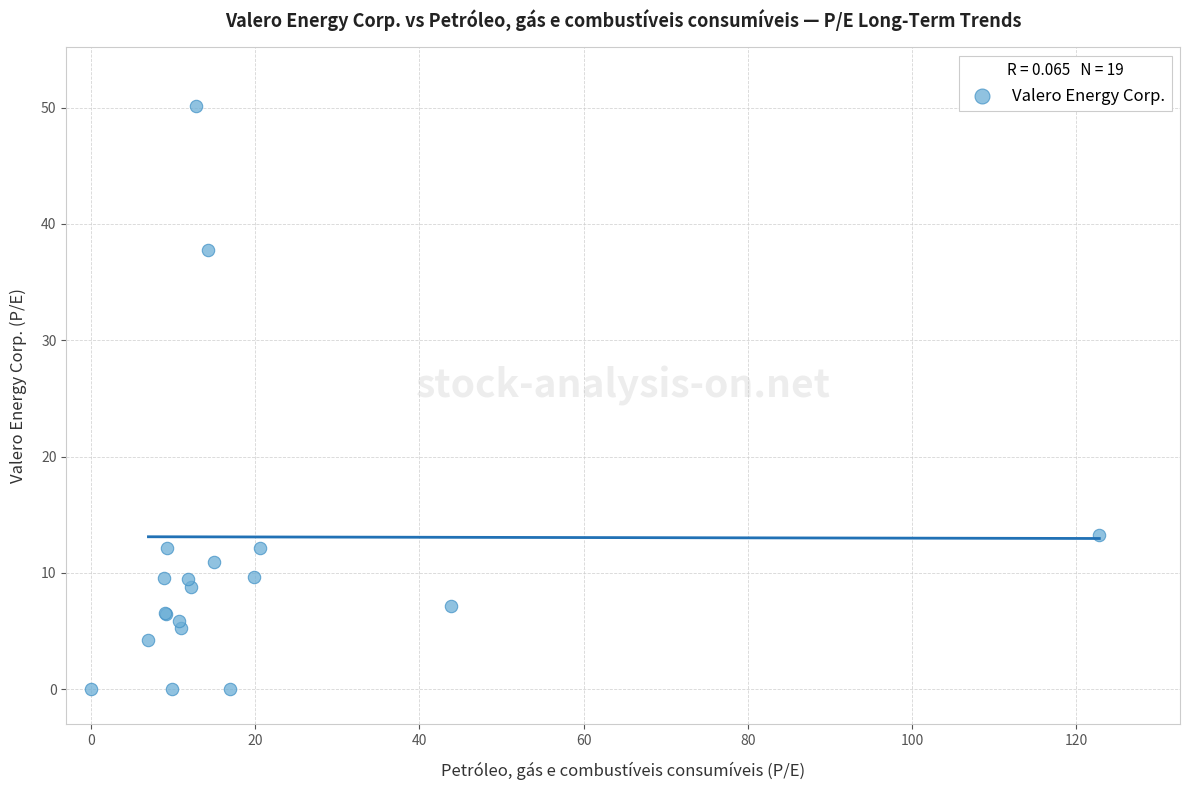

What Y value in the scatter plot is closest to 25?

13.2